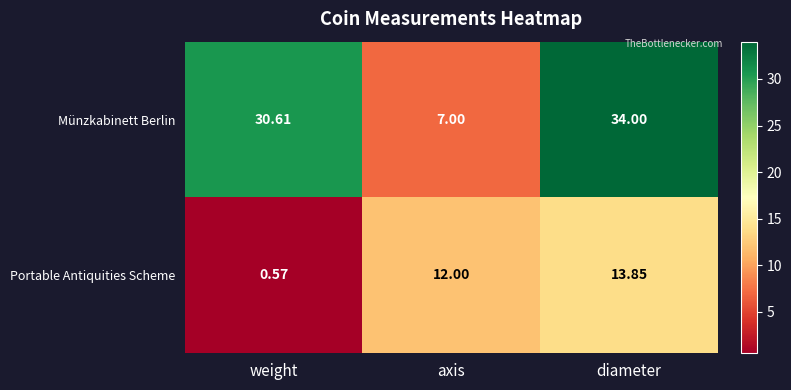

At which label is Münzkabinett Berlin closest to 20?

weight